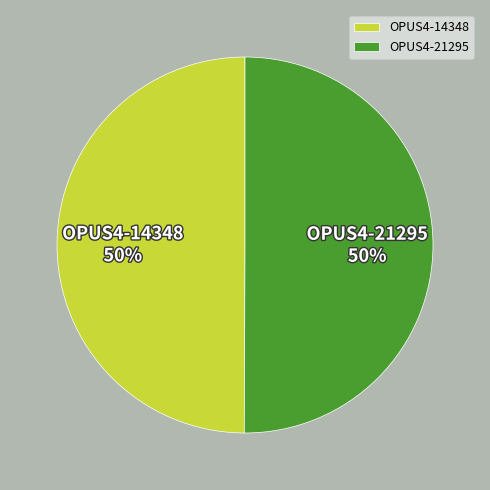

Approximately how many times larger is the value at OPUS4-21295 compared to OPUS4-14348?

1.0